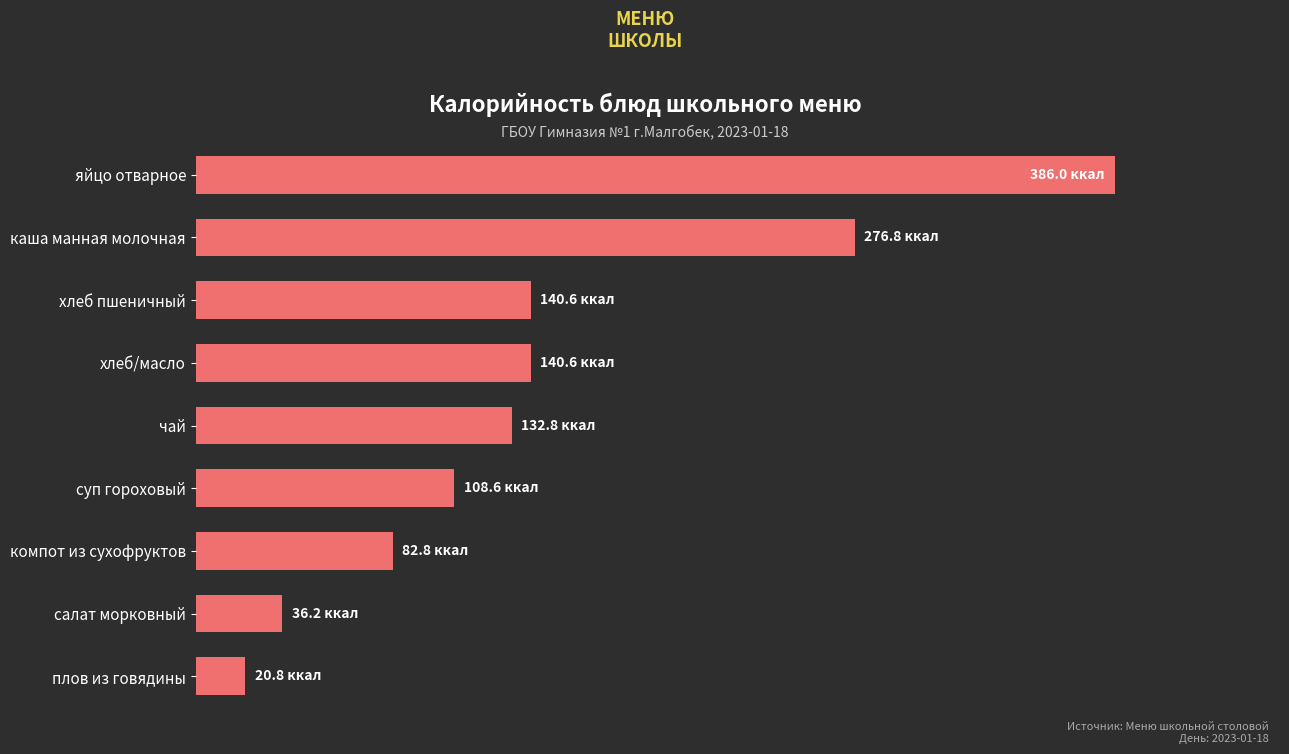

What is the difference between the maximum and minimum values?

365.2